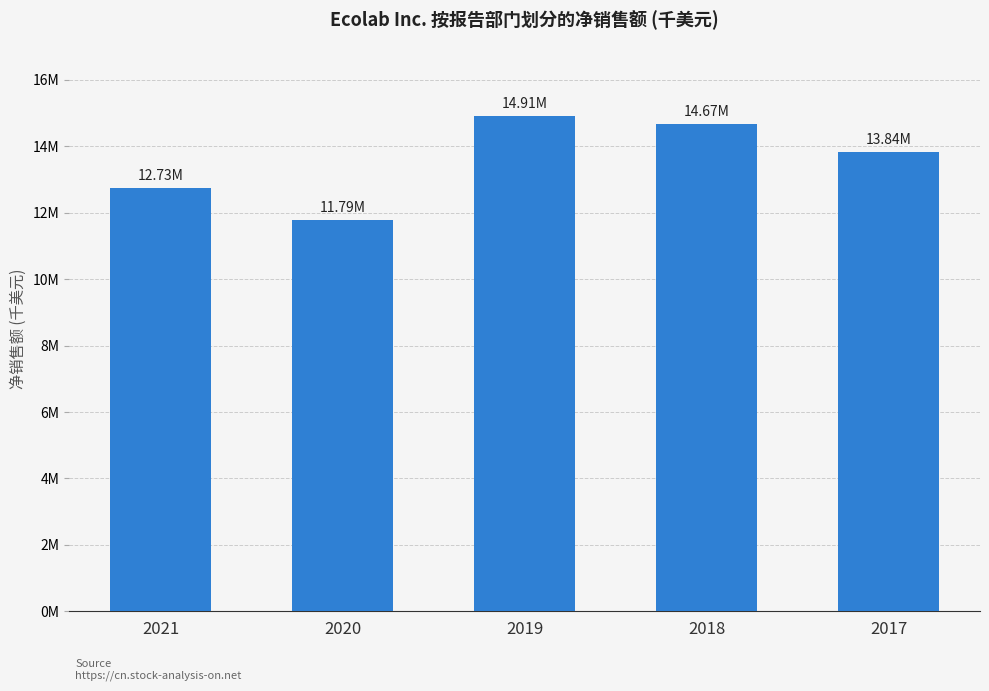

Rank the categories by value from highest to lowest.

2019, 2018, 2017, 2021, 2020